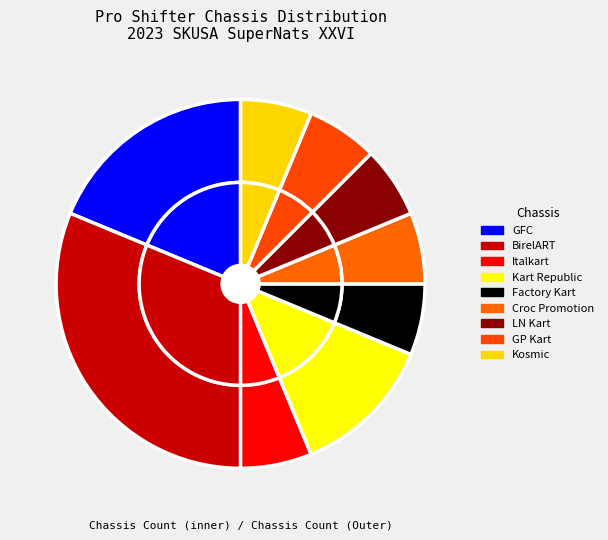

Which category has the biggest portion of the pie?

BirelART